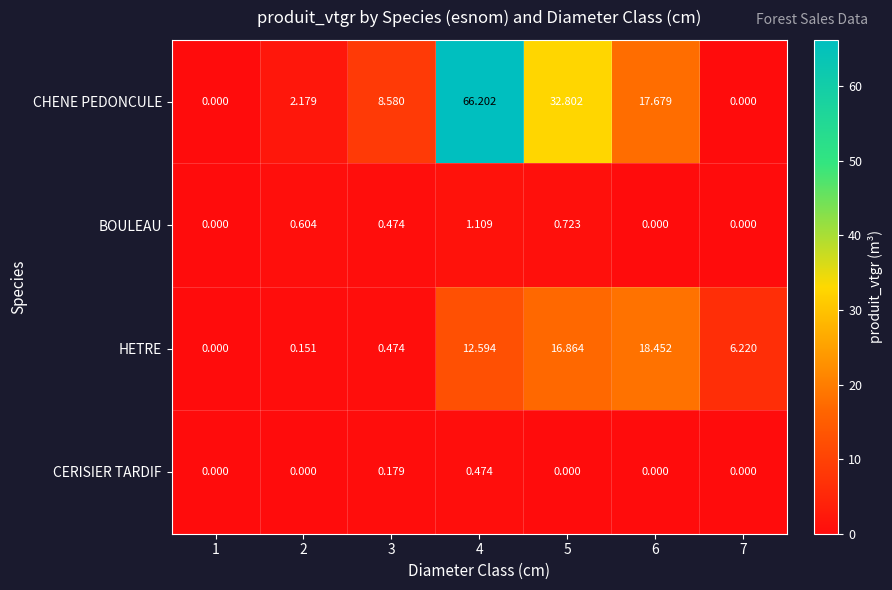

At 5, list the series in order from smallest to largest.

CERISIER TARDIF, BOULEAU, HETRE, CHENE PEDONCULE